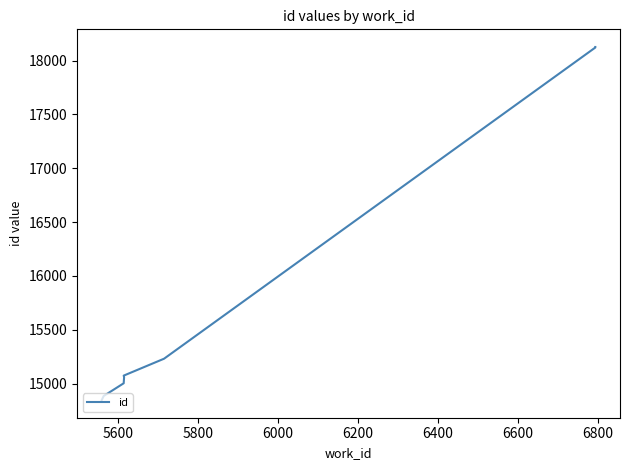

What is the ratio of the value at 6600 to the value at 6400?

1.0